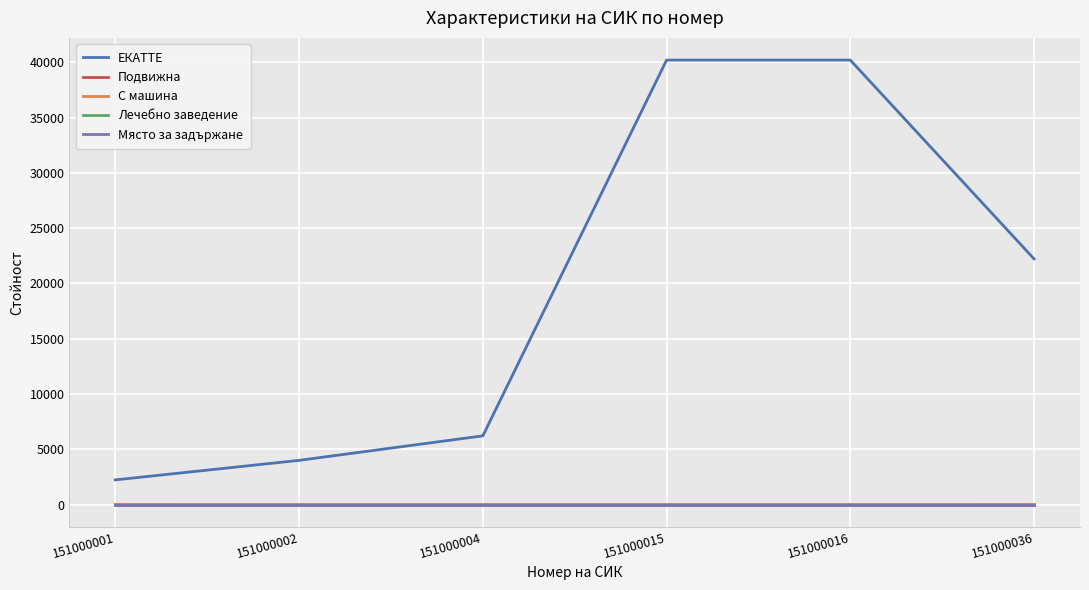

Does the chart have visible grid lines?

Yes